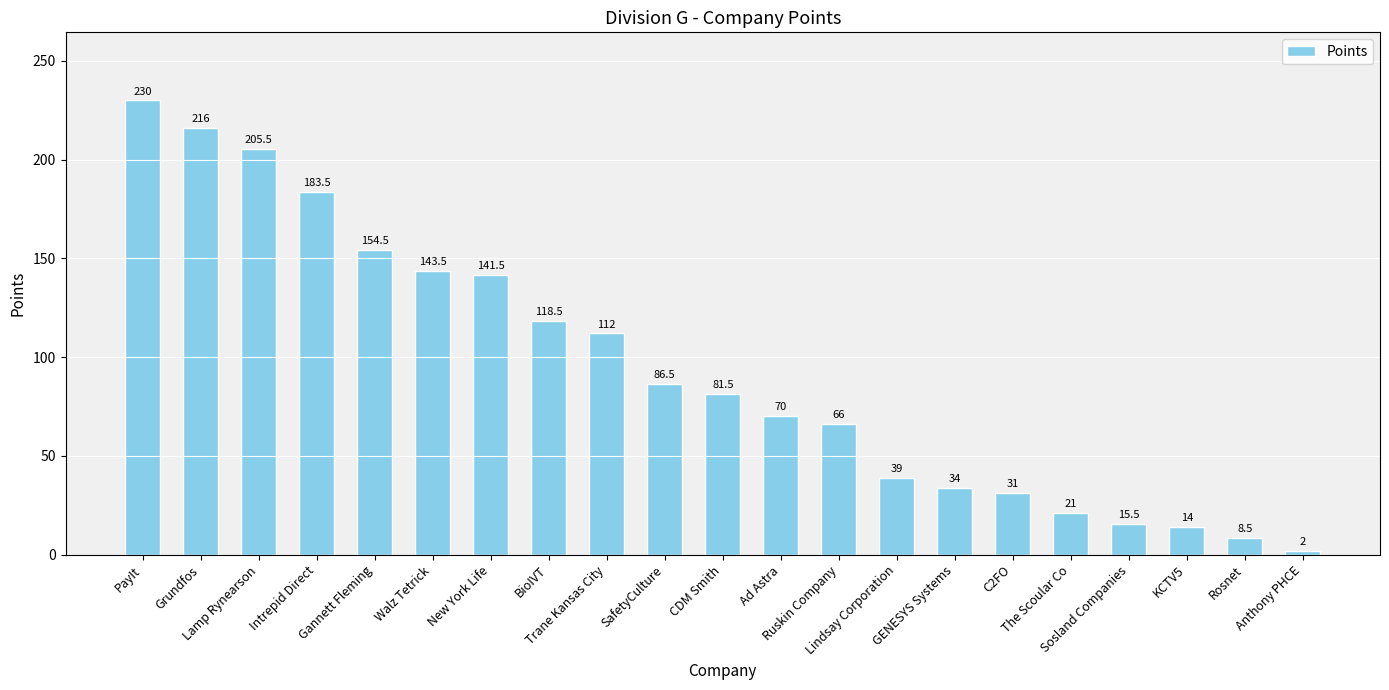

What is the average value?

94.0